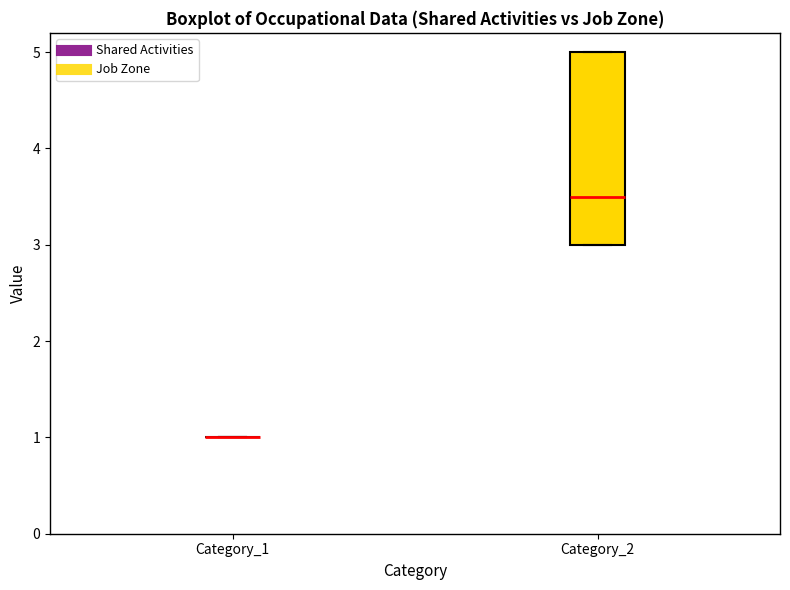

Reading left to right, transcribe this box plot: for each box, give where its median line is, the range the box spans, and where its two whiskers end, as read against the y-axis. The values are not printed on the chart, so give them approximately, as read against the axis.

Category_1: box collapsed to a line at 1.0, whiskers 1.0 to 1.0
Category_2: median 3.5, box 3.0 to 5.0, whiskers 3.0 to 5.0